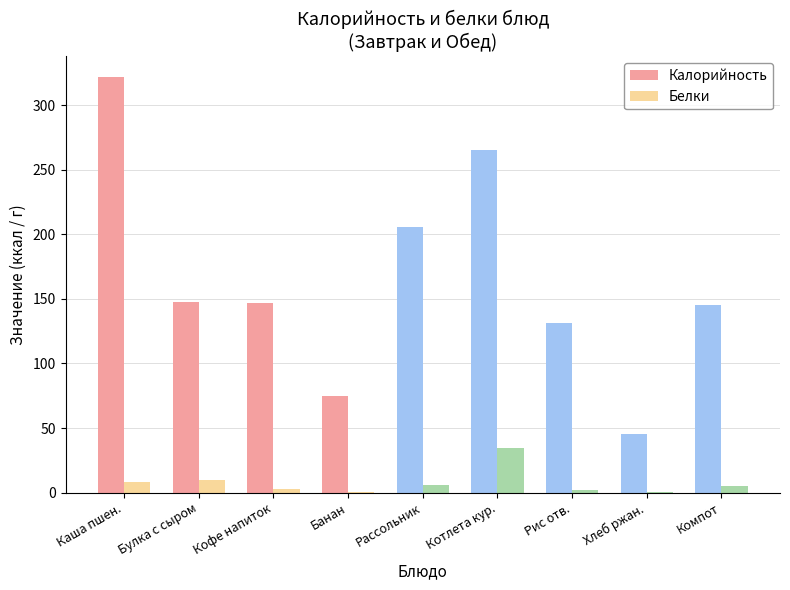

Count the number of categories in the chart.

9